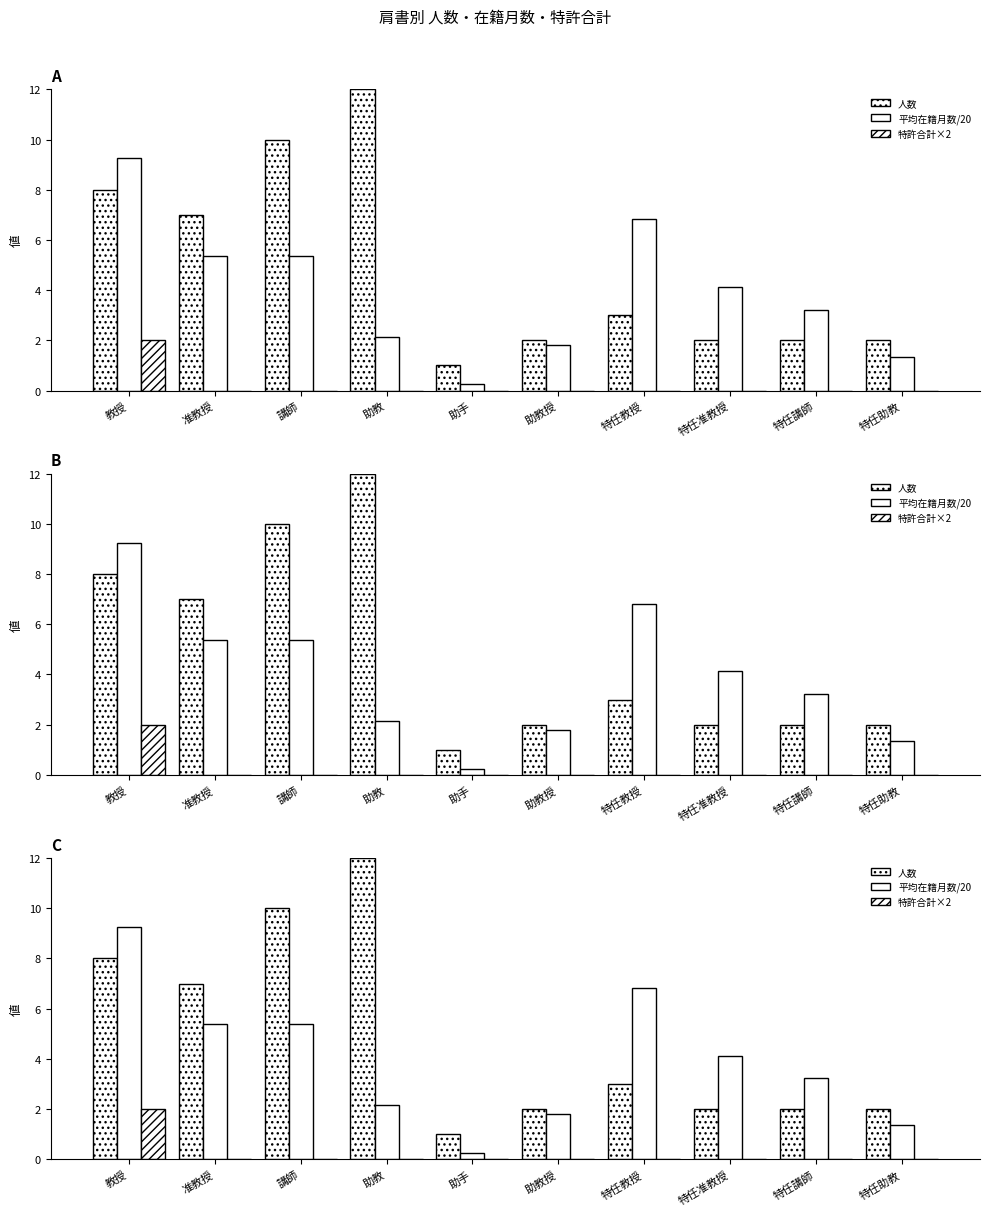

What position from the left is 特任准教授?

8